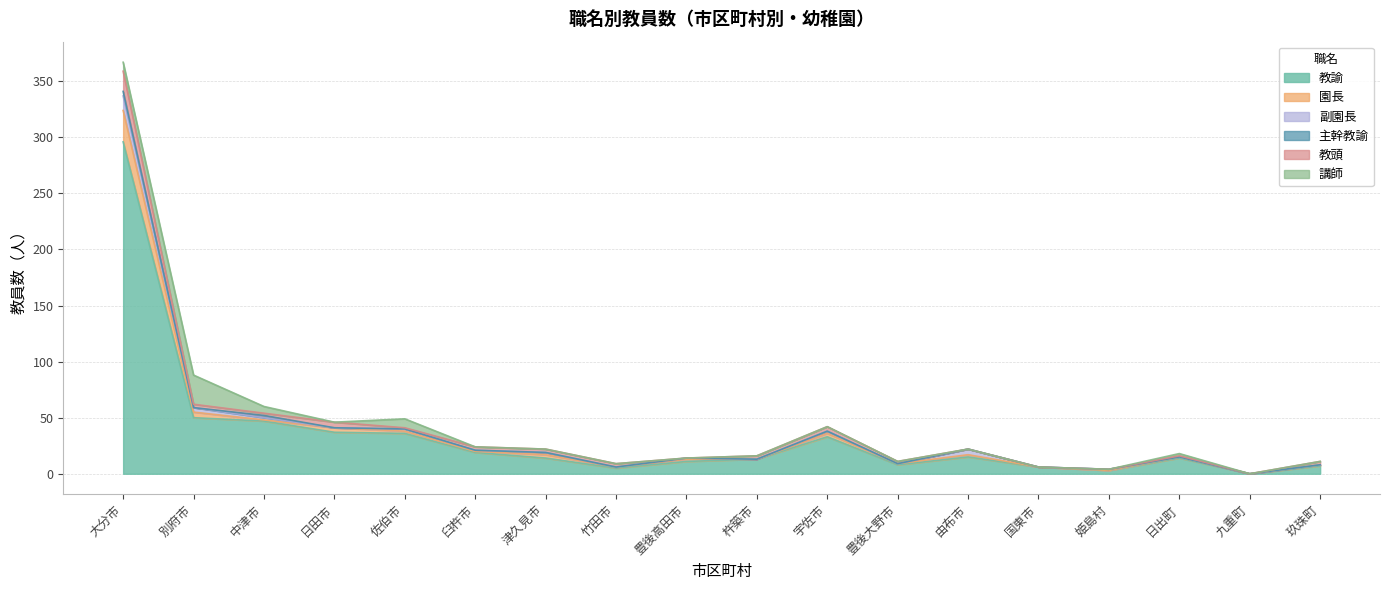

Count the number of categories in the chart.

18